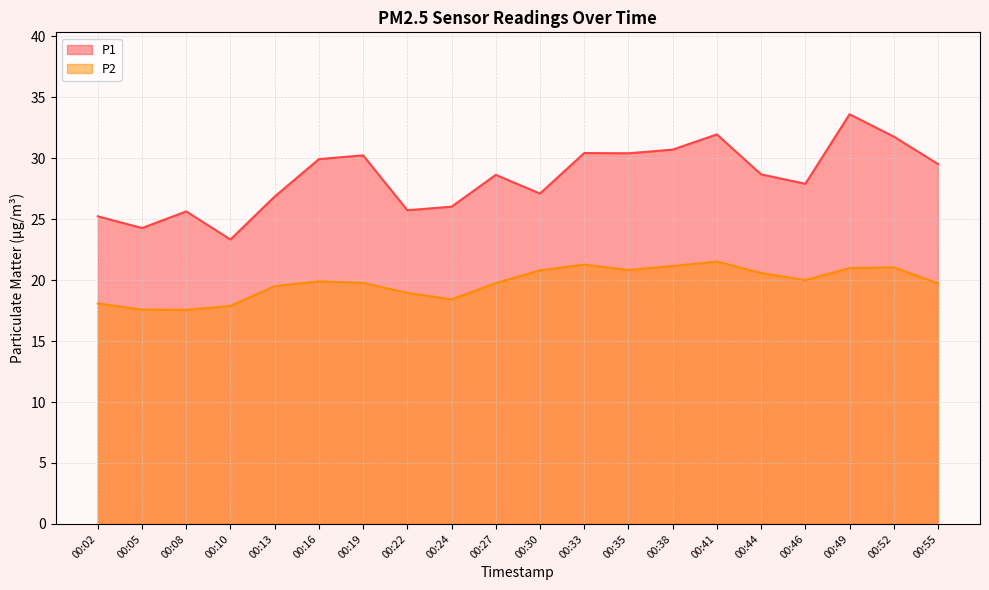

What is the difference between the maximum and minimum values in the P1 series?

10.3